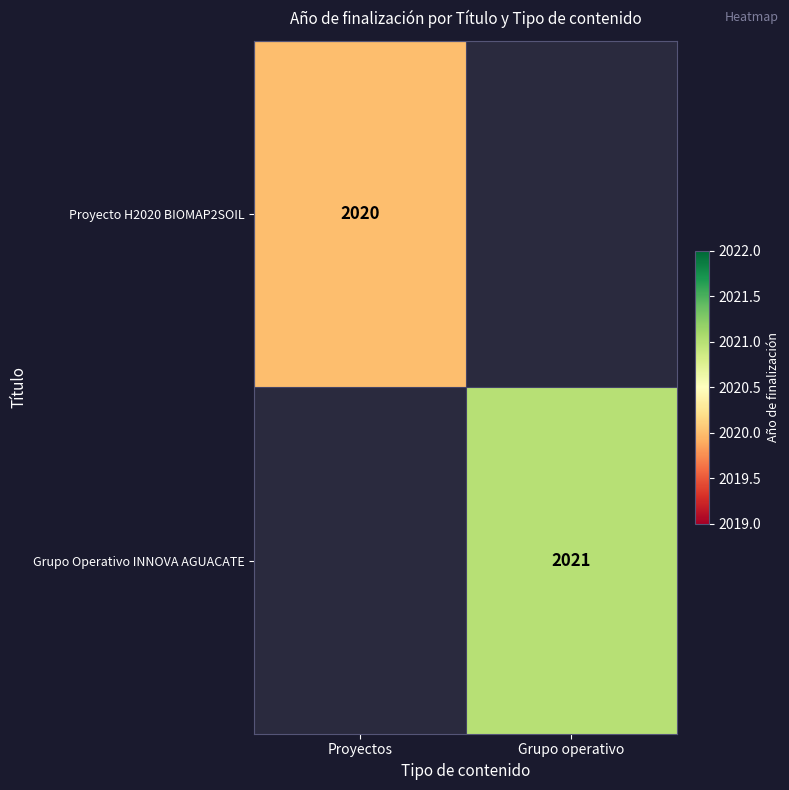

At how many categories does at least one series exceed 424?

2